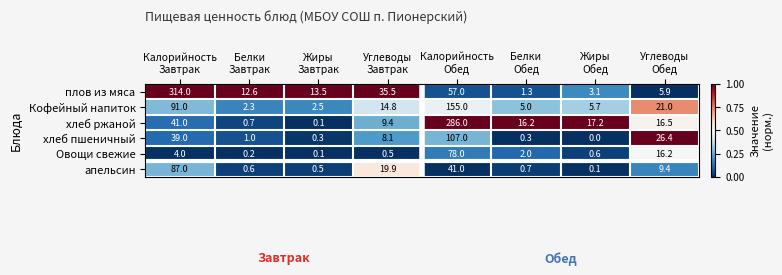

Which series has the widest spread of values?

плов из мяса